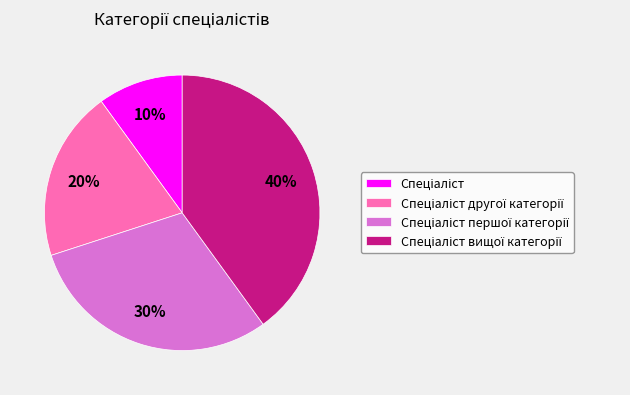

Does any single category account for the majority?

No